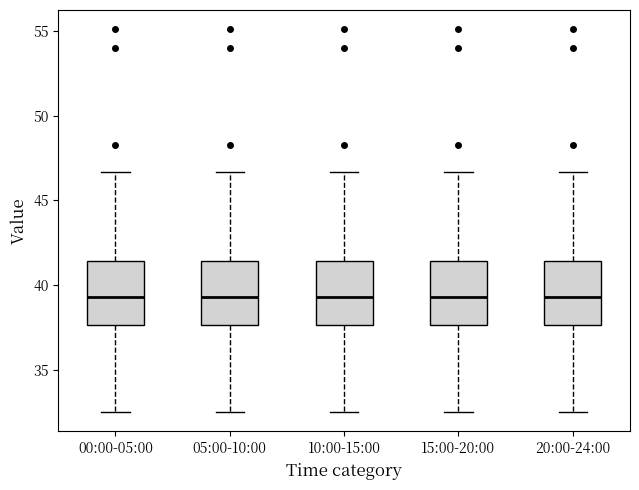

Where is the upper edge of the box for 20:00-24:00 on the y-axis? The values are not printed on the chart, so give them approximately, as read against the axis.

41.5